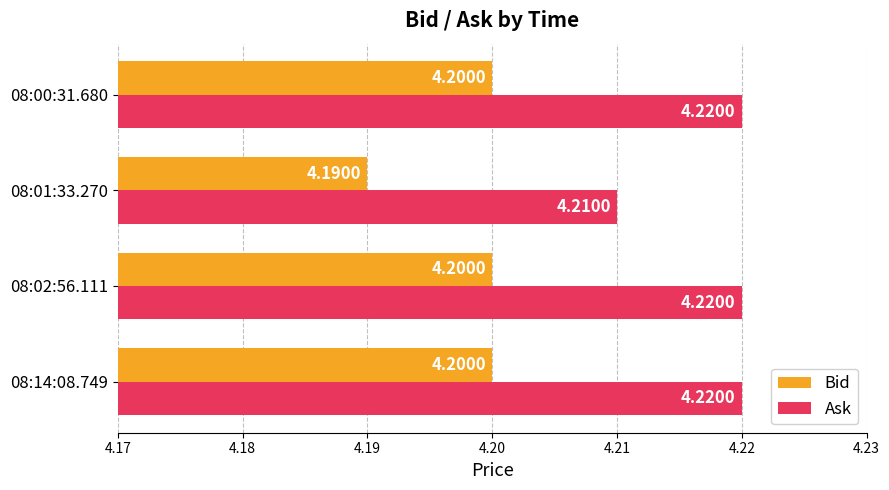

Which series has the largest total across all categories?

Ask